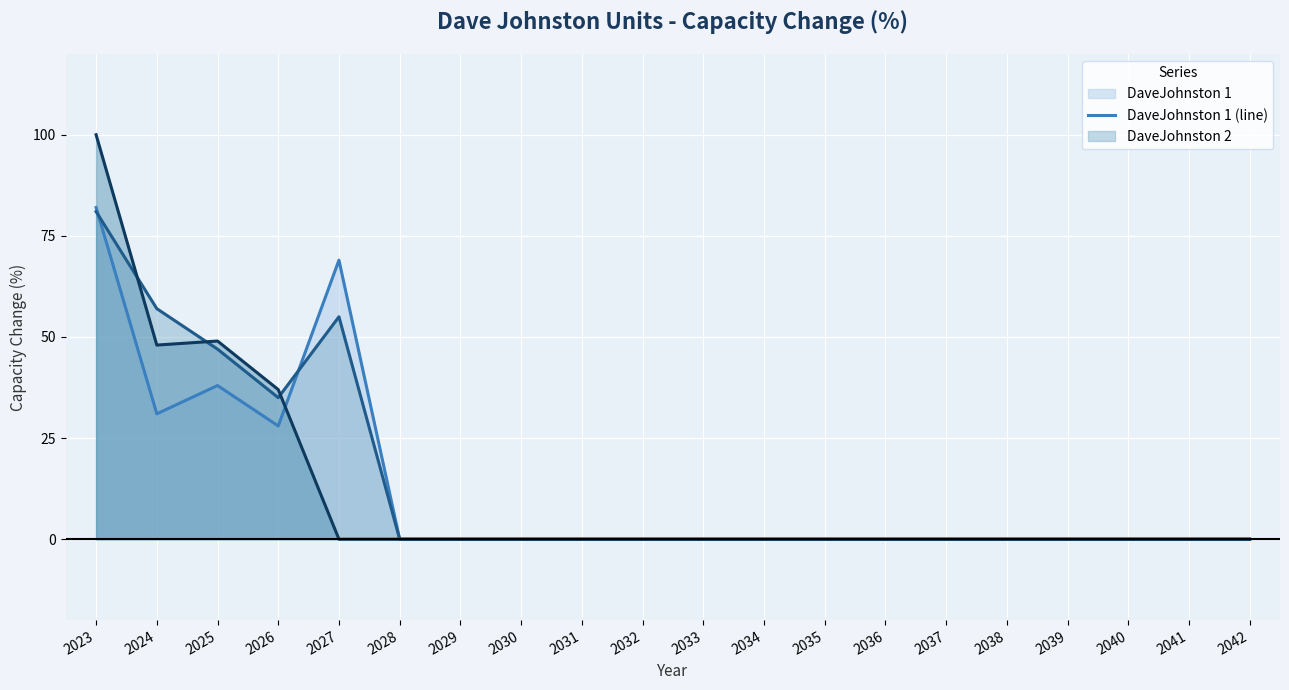

At which category does the chart reach its peak across all series?

2023